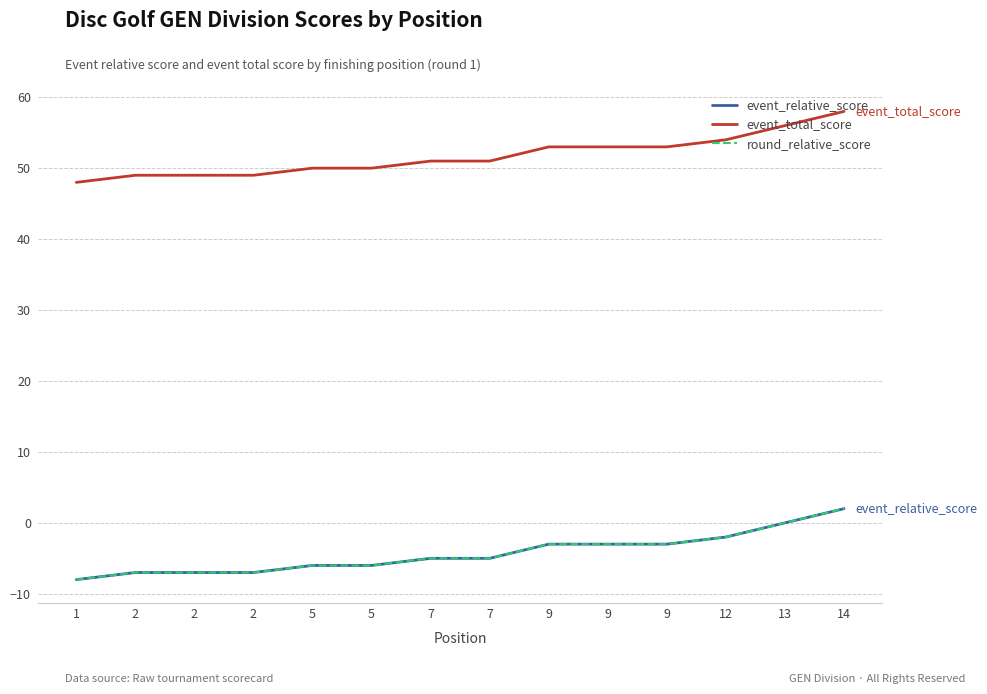

Does the chart have visible grid lines?

Yes